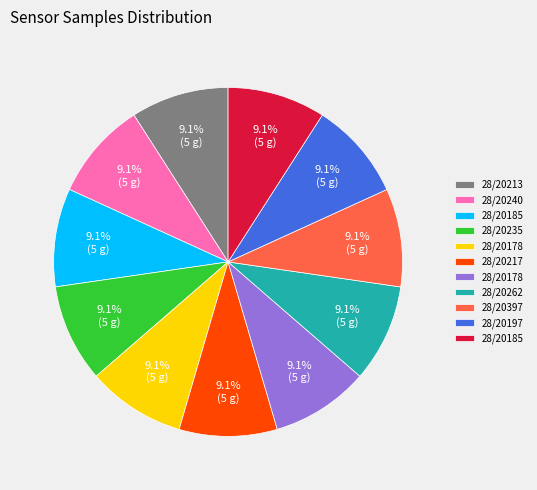

Is there a majority slice in this chart?

No